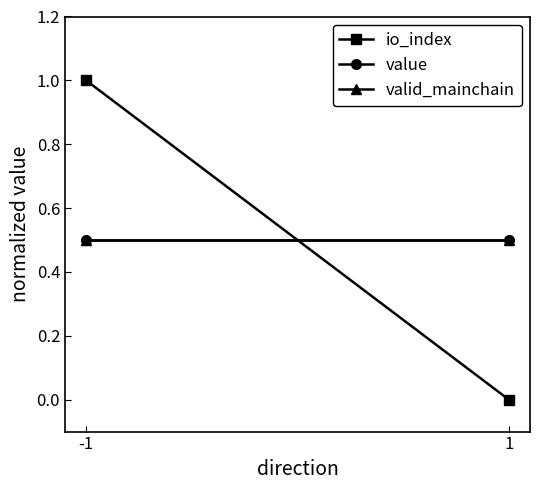

What is the total value across all series at -1?

2.0